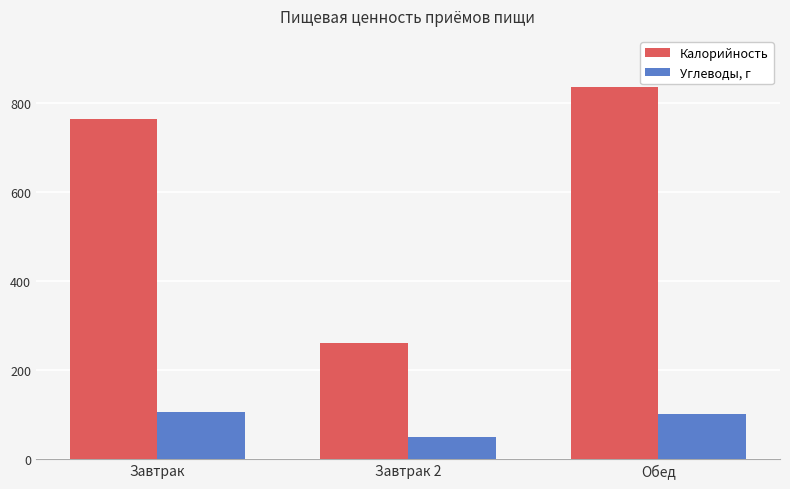

How many data points in Углеводы, г are less than 102?

1